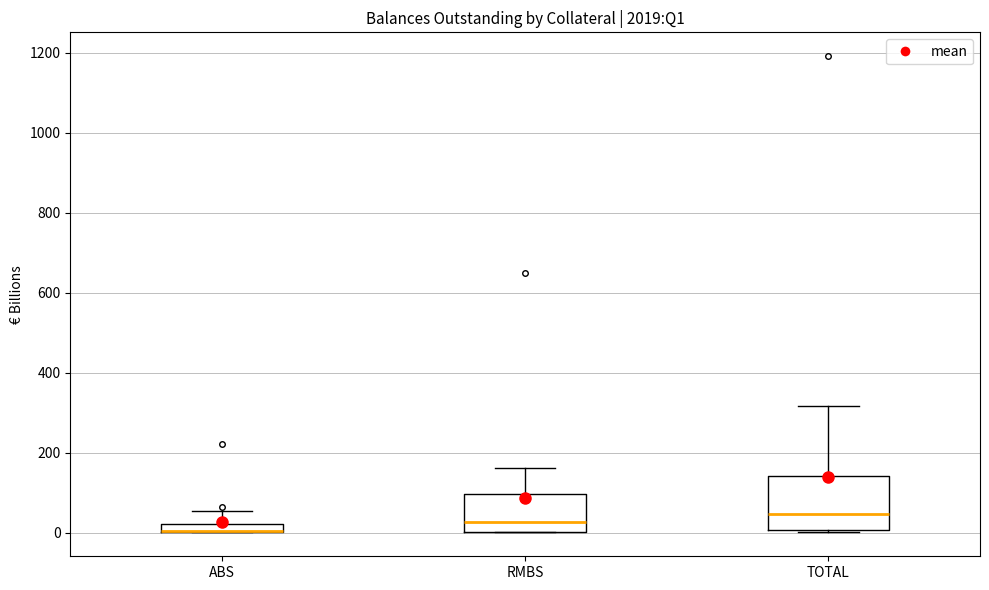

Where does the median line of the box for RMBS sit on the y-axis? The values are not printed on the chart, so give them approximately, as read against the axis.

20